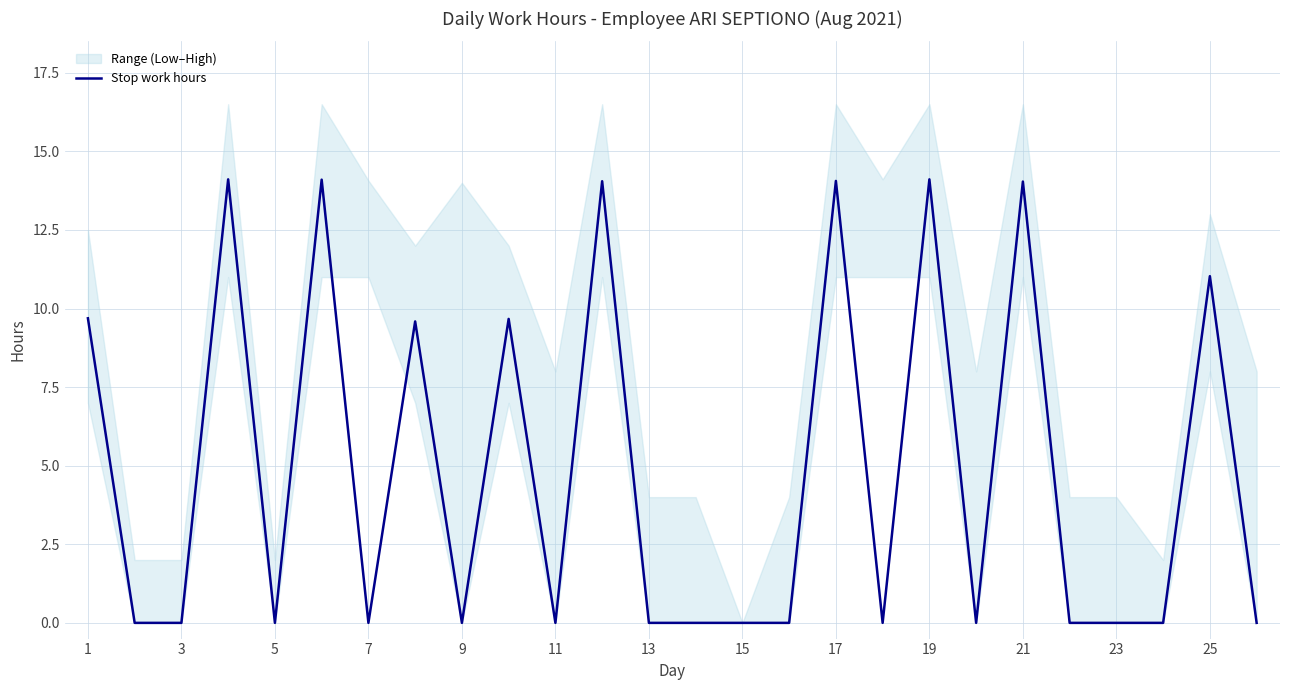

The chart shows a value of 0.0 at 13. True or false?

True